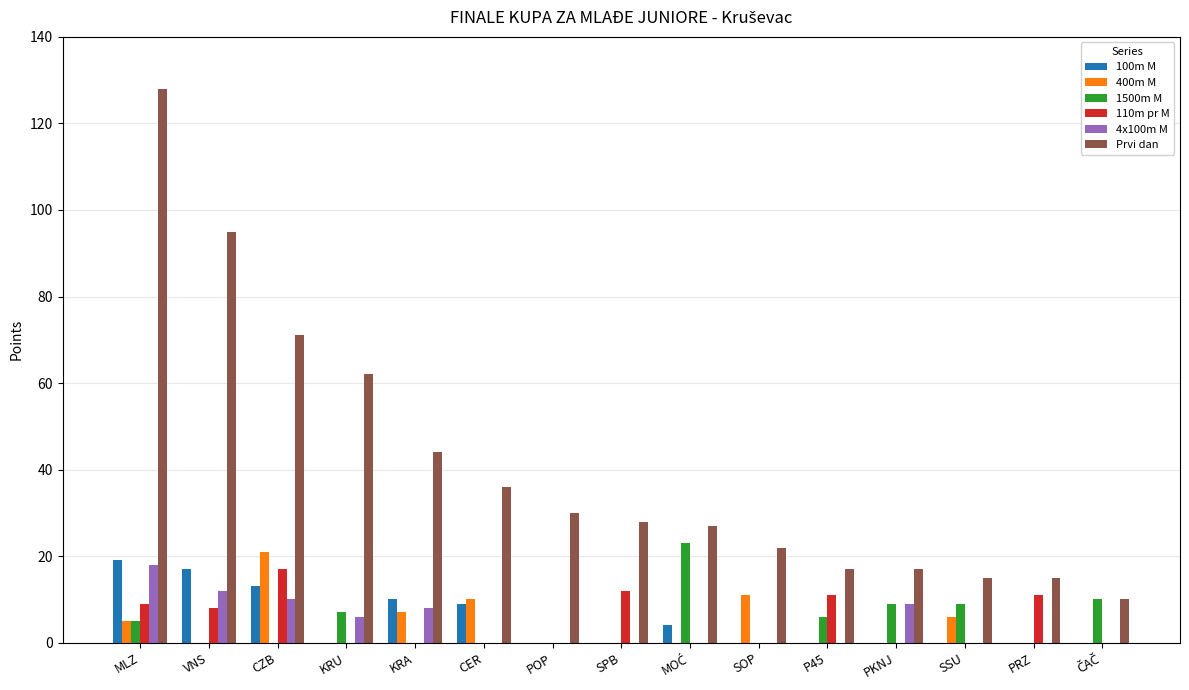

Are the bars horizontal?

No